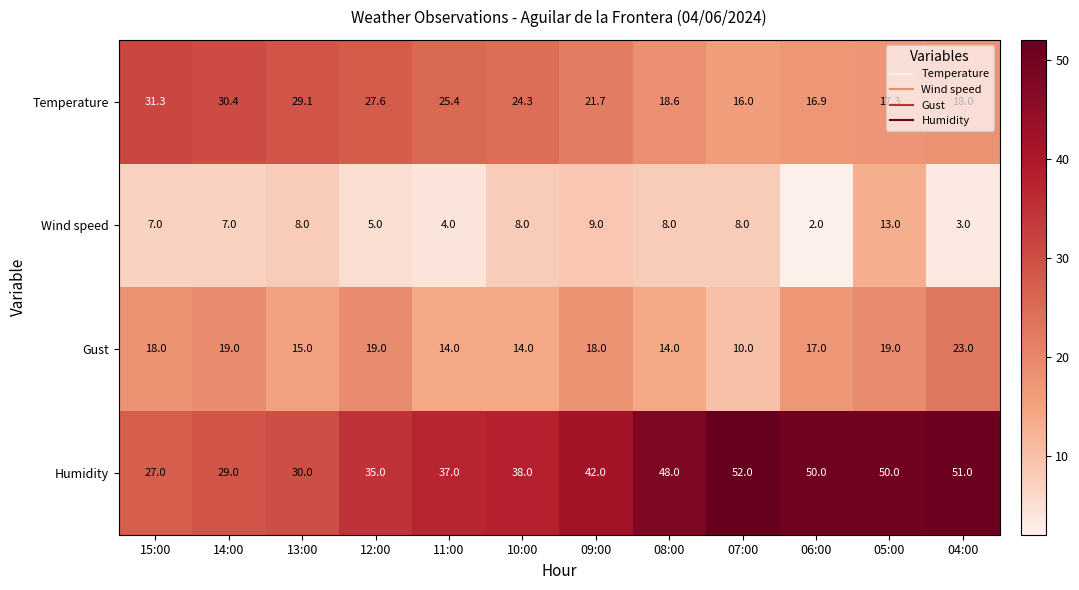

Which label corresponds to the largest value in the chart?

07:00